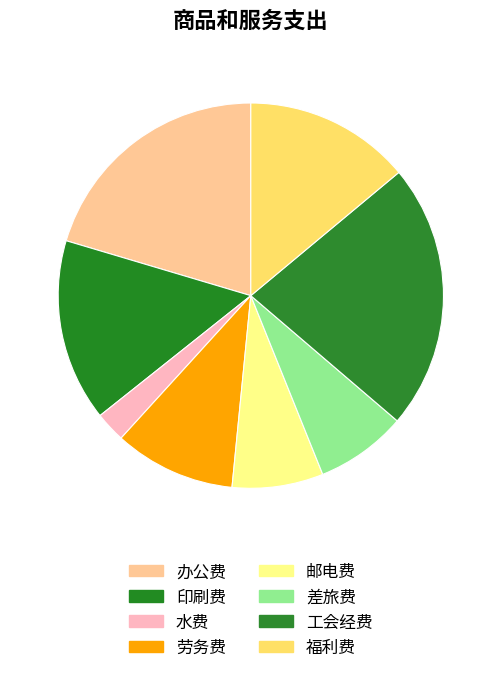

How many slices are in this pie chart?

8